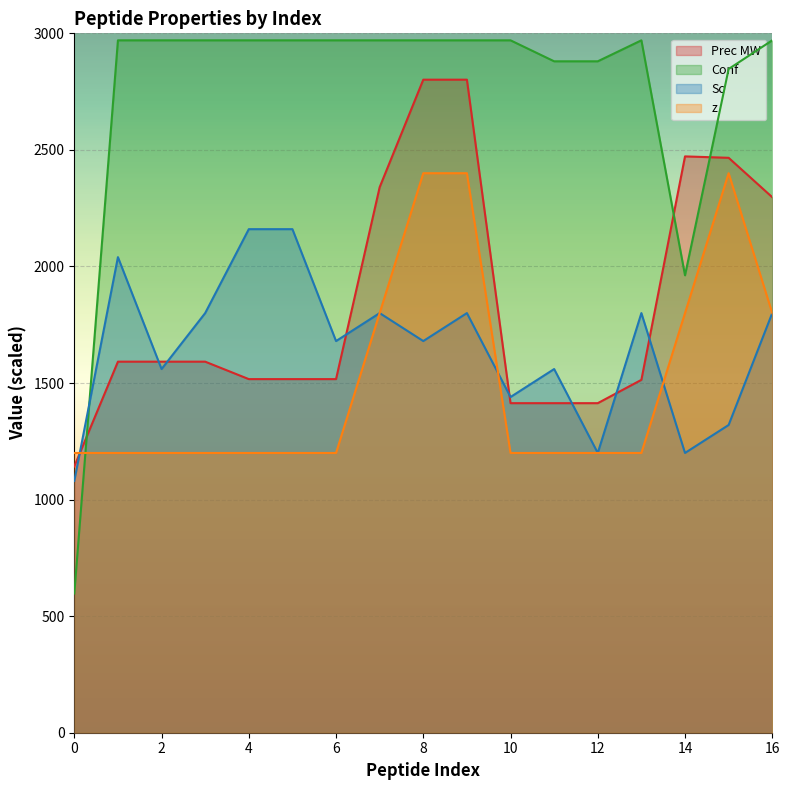

Is the value of Prec MW at 5 greater than the value of Sc at 1?

No